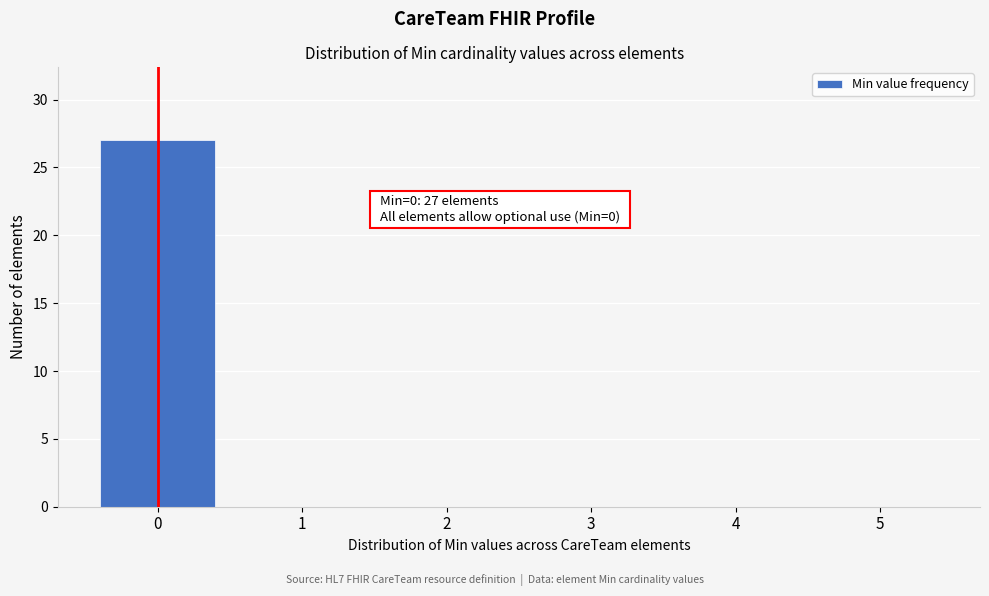

Which range on the x-axis has the tallest bar?

-0.5 to 0.5